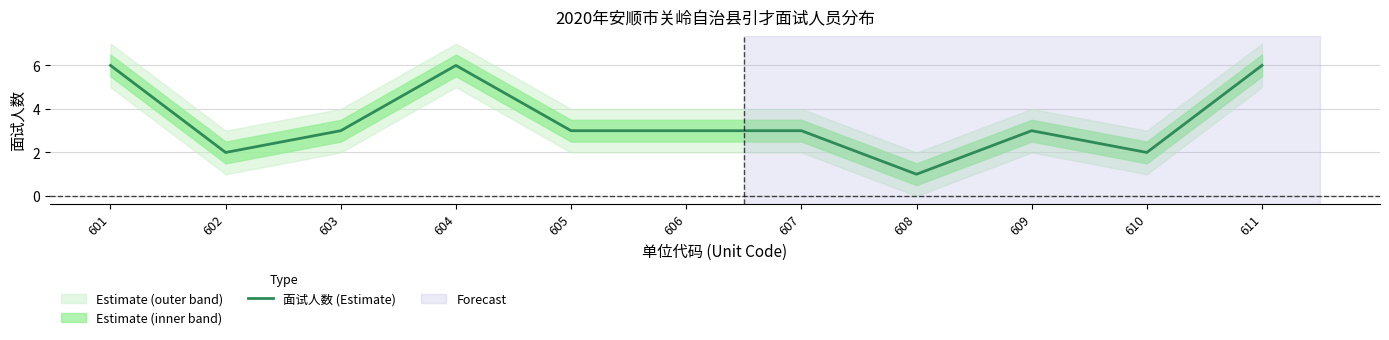

What is the change in value from 604 to 606?

-3